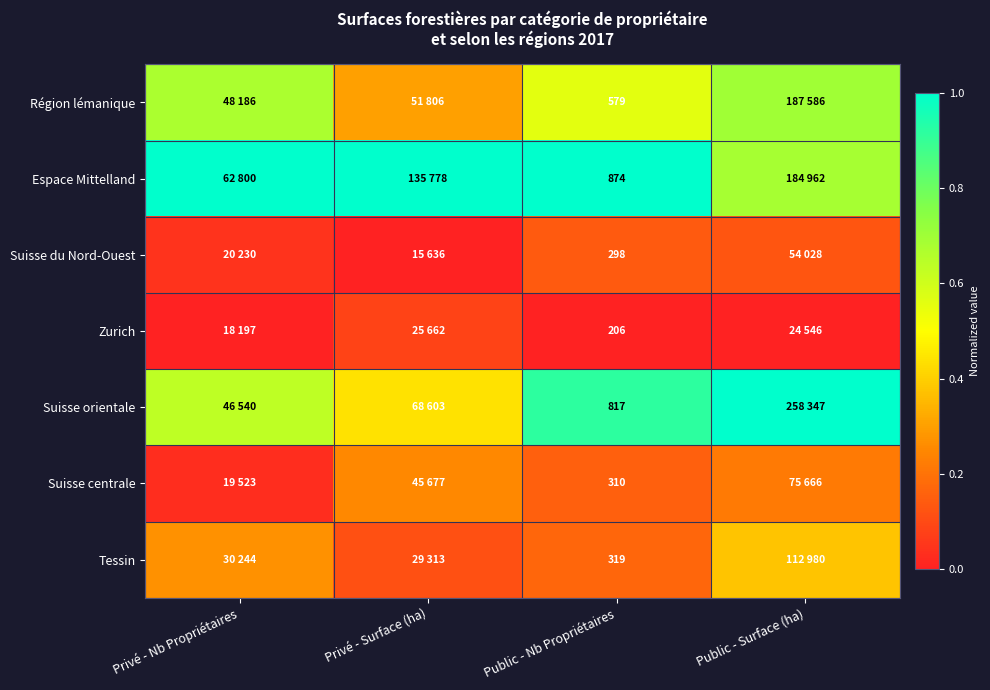

At Public - Nb Propriétaires, list the series in order from largest to smallest.

Espace Mittelland, Suisse orientale, Région lémanique, Tessin, Suisse centrale, Suisse du Nord-Ouest, Zurich